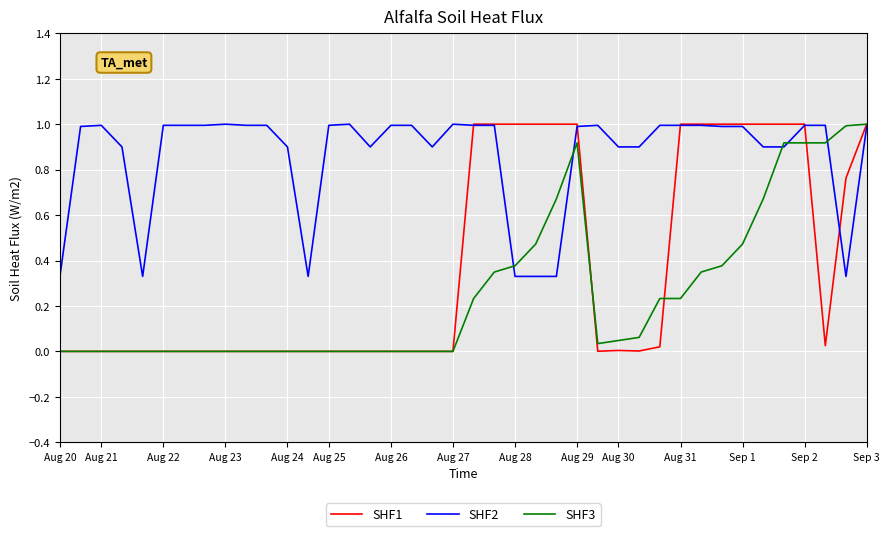

Which series has the largest total across all categories?

SHF2